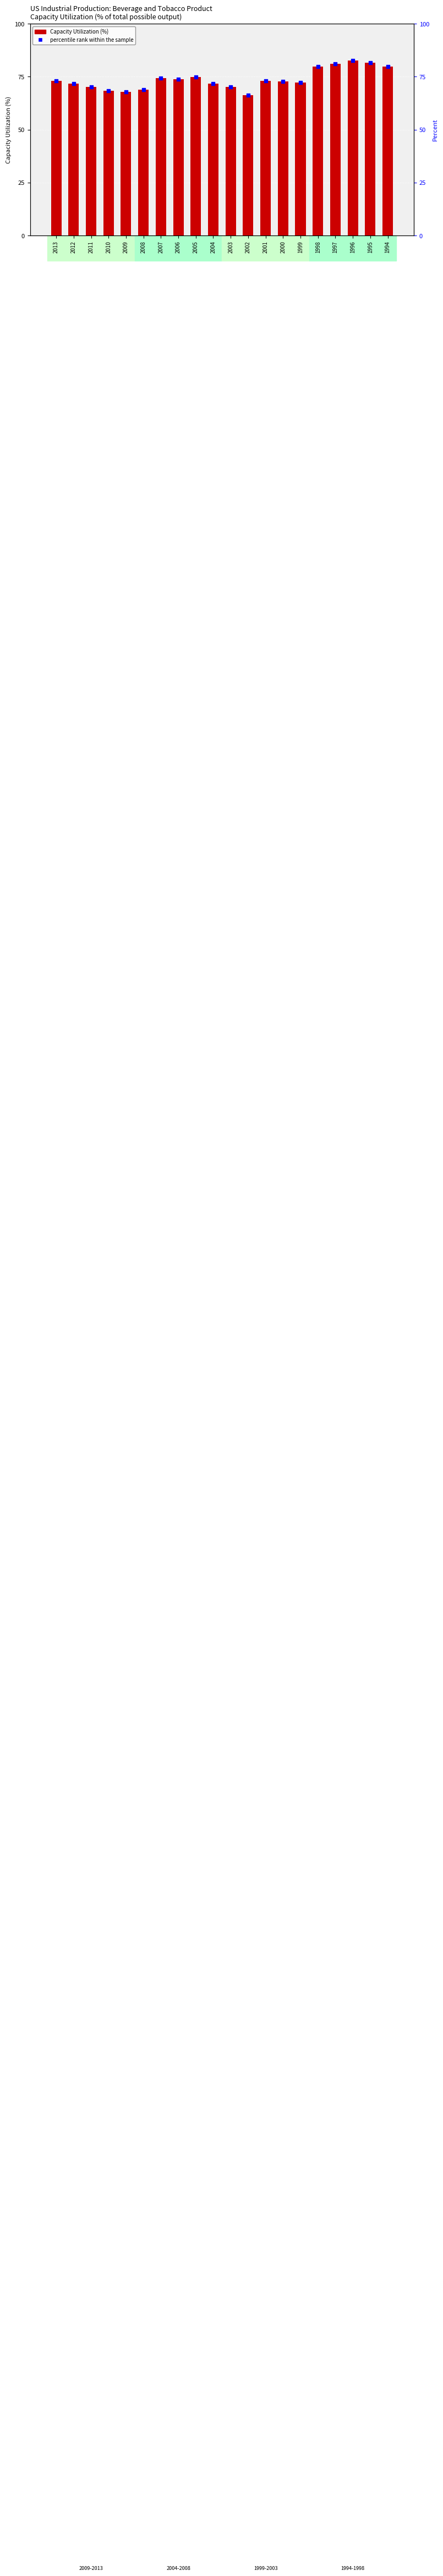

What is the total value across all series at 1996?

165.3